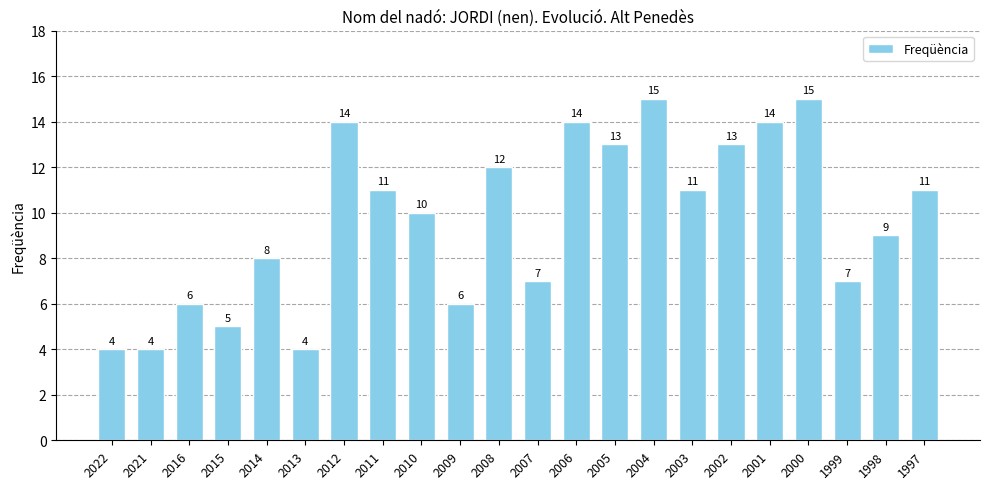

Reading right to left, what are all the values shown in this chart?

1997=11	1998=9	1999=7	2000=15	2001=14	2002=13	2003=11	2004=15	2005=13	2006=14	2007=7	2008=12	2009=6	2010=10	2011=11	2012=14	2013=4	2014=8	2015=5	2016=6	2021=4	2022=4